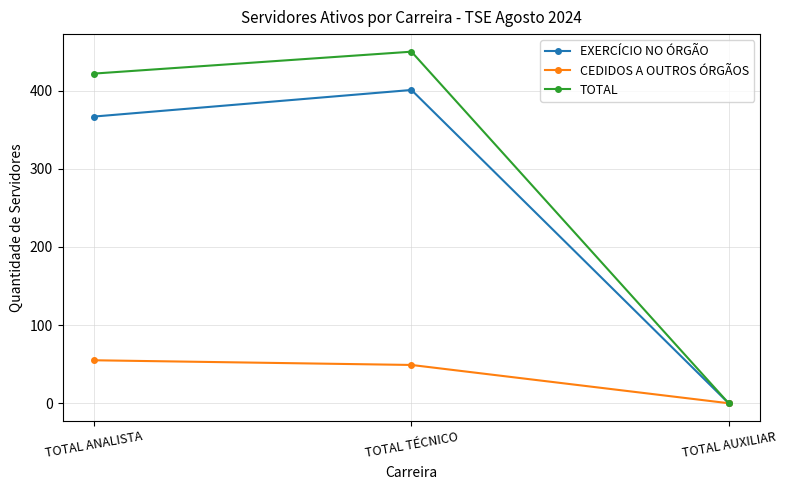

At which label is CEDIDOS A OUTROS ÓRGÃOS closest to 27?

TOTAL TÉCNICO